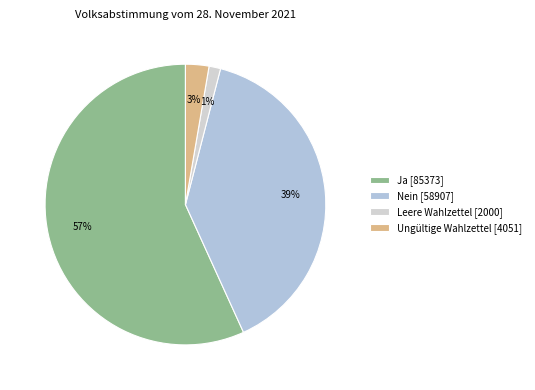

What percentage is the Ungültige Wahlzettel slice, to the nearest percent?

3%